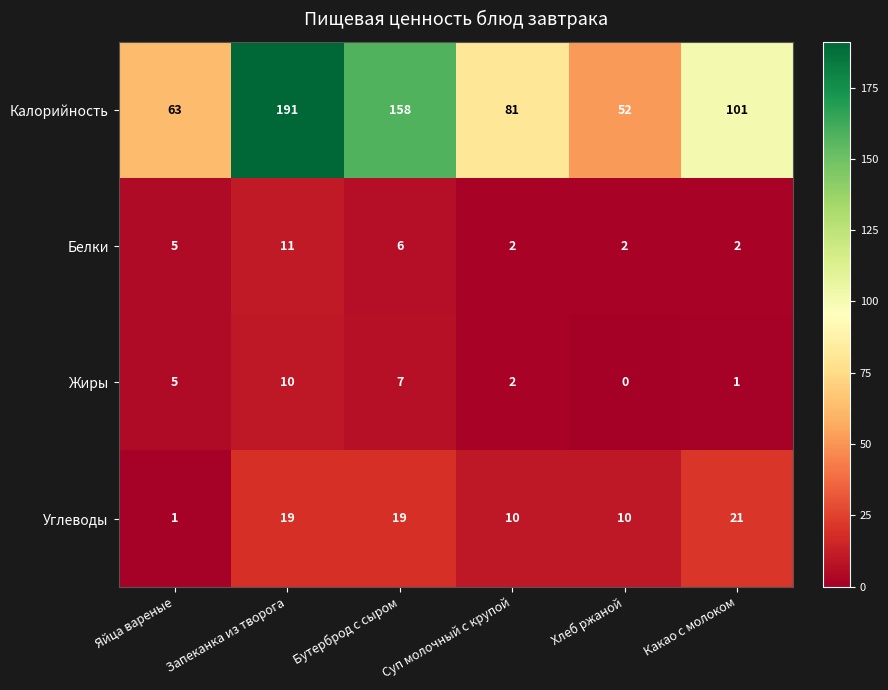

Which series changed the most between Бутерброд с сыром and Суп молочный с крупой?

Калорийность